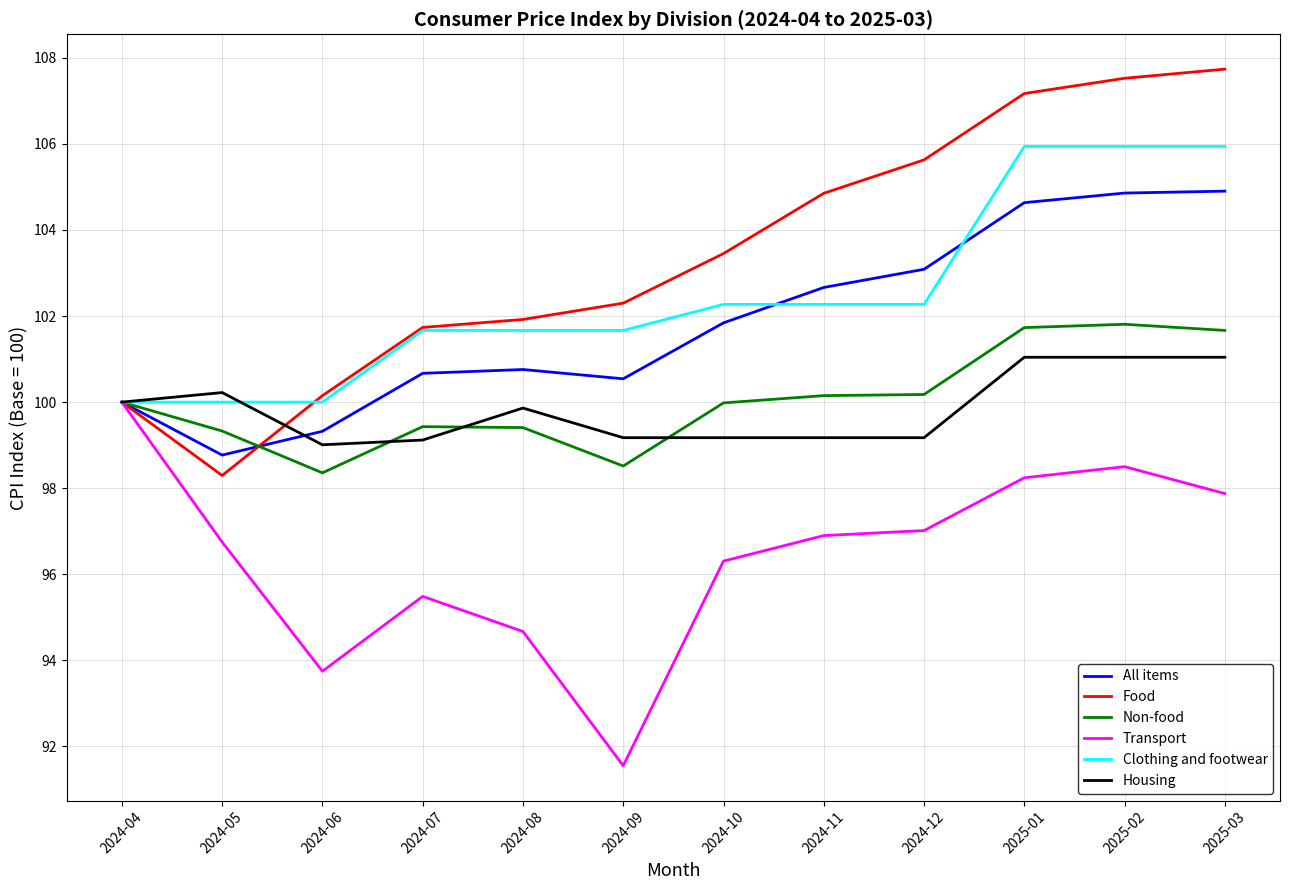

List the series in order of their peak value, highest first.

Food, Clothing and footwear, All items, Non-food, Housing, Transport